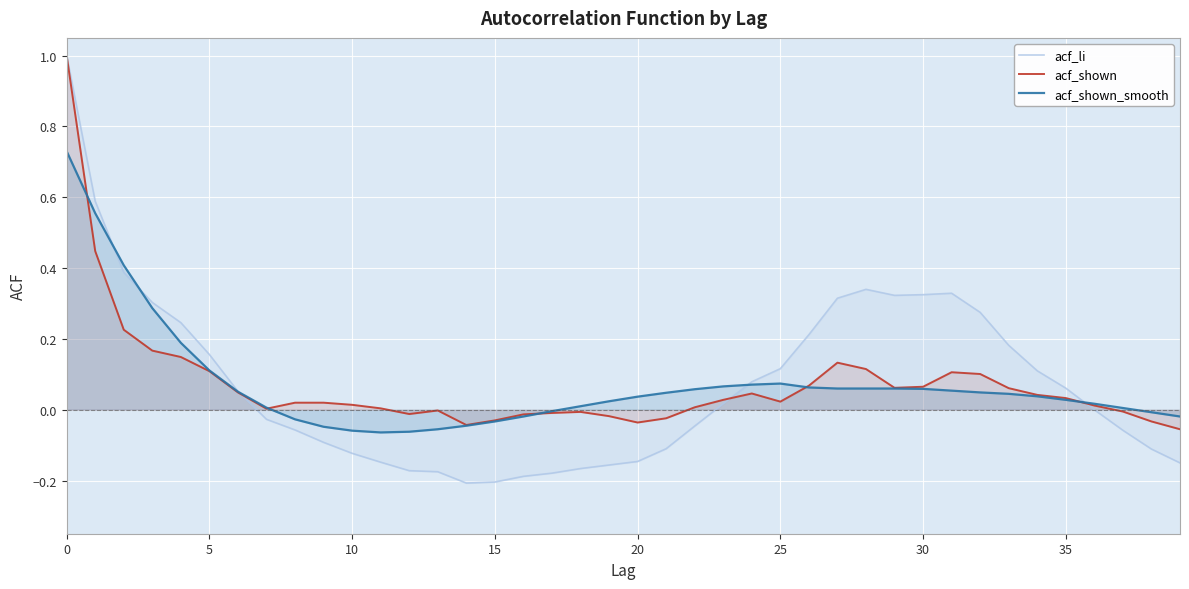

At how many categories does at least one series exceed 0?

32